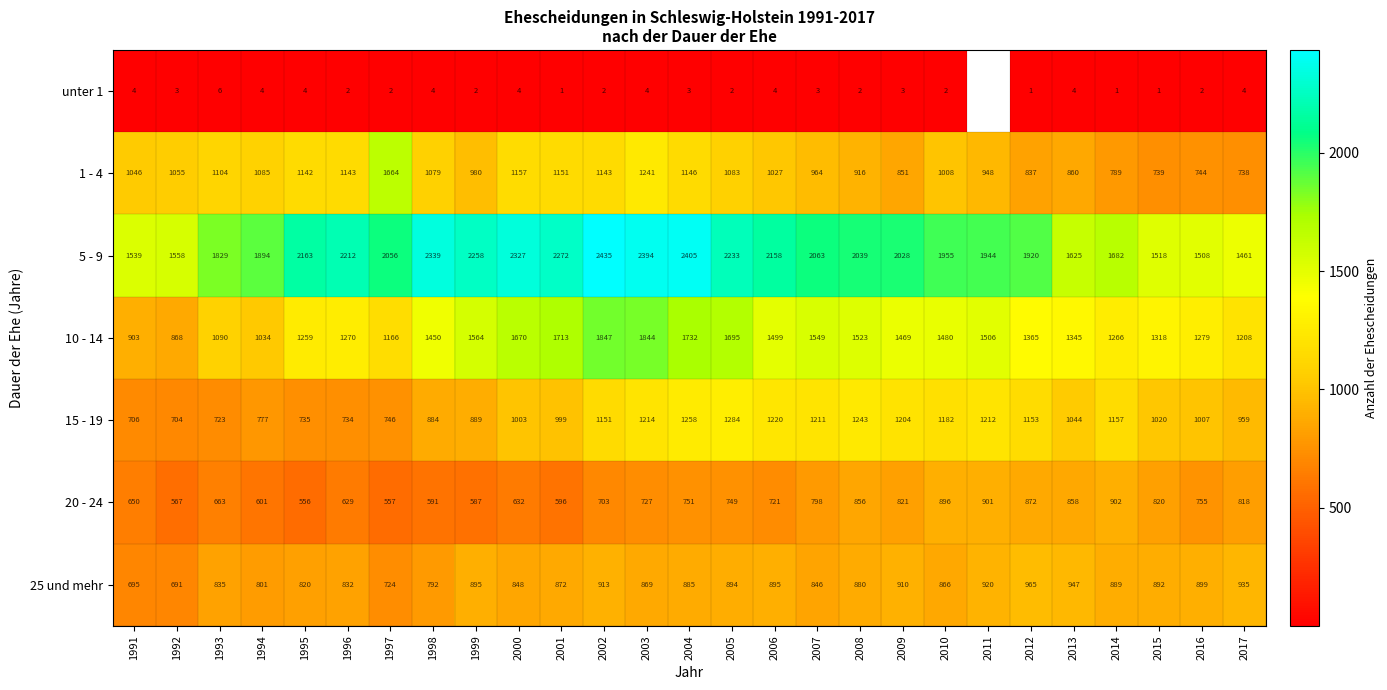

Which has a higher value, 1998 or 2005?

1998